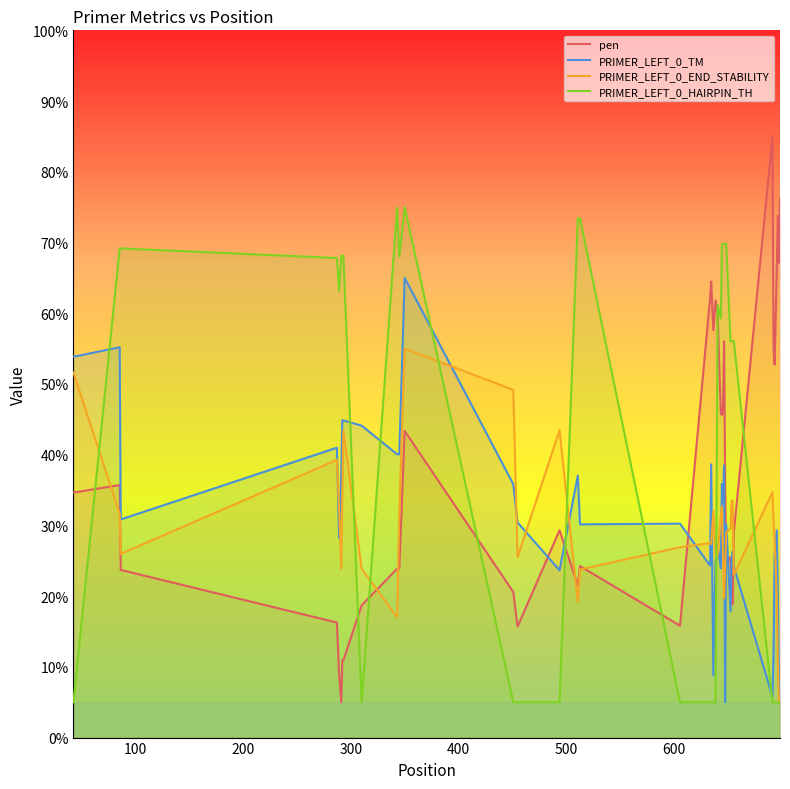

After their last crossing, which series has the higher values: PRIMER_LEFT_0_HAIRPIN_TH or PRIMER_LEFT_0_TM?

PRIMER_LEFT_0_TM